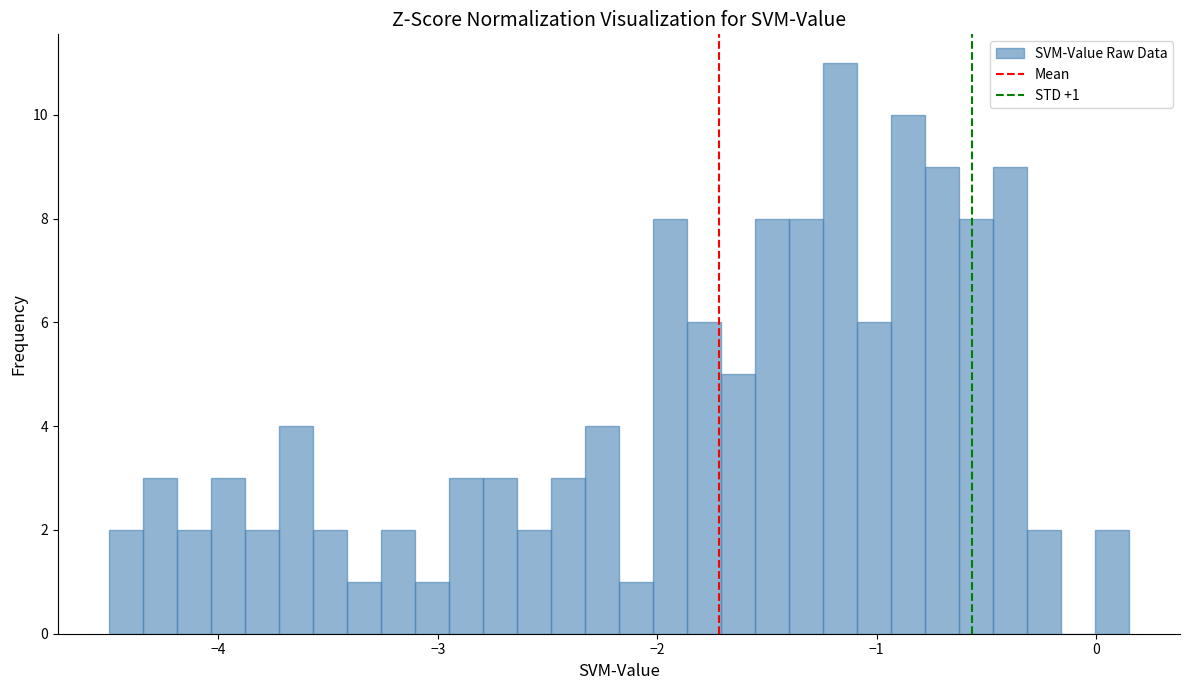

Read against the x-axis, roughly where is the centre of the tallest bar?

-1.2